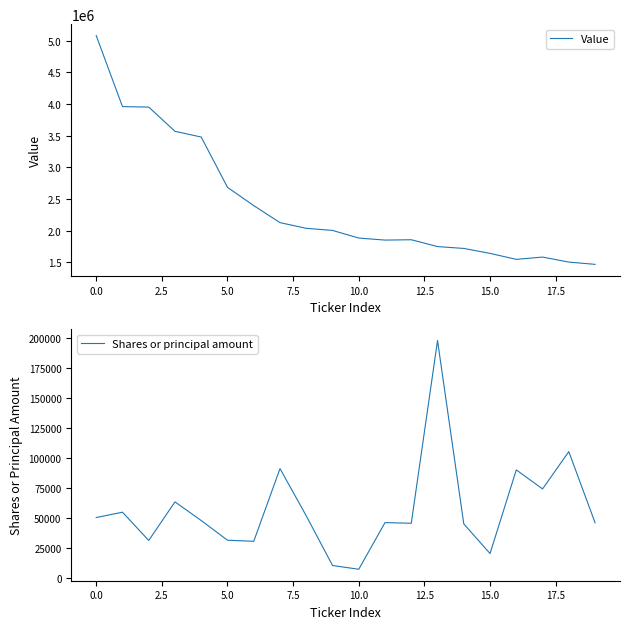

True or false: Value and Shares or principal amount intersect in this chart.

False